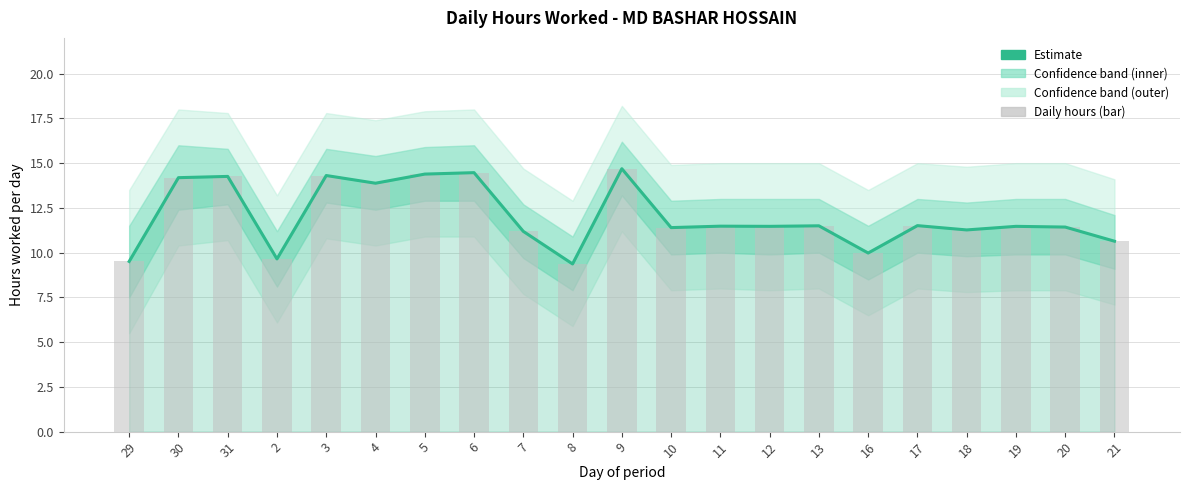

Where is the data nearest to the value 12?

17